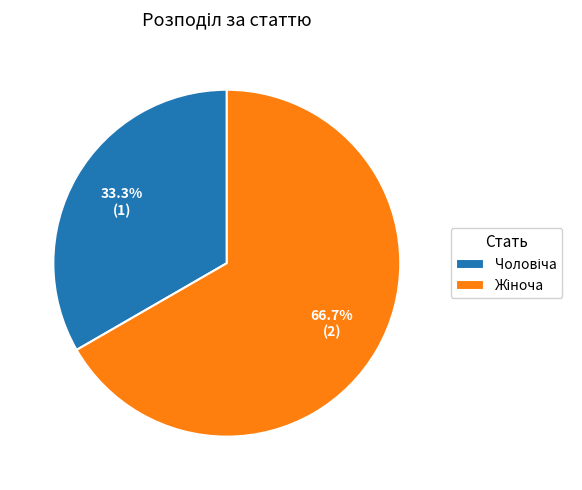

Does any single category account for the majority?

Yes